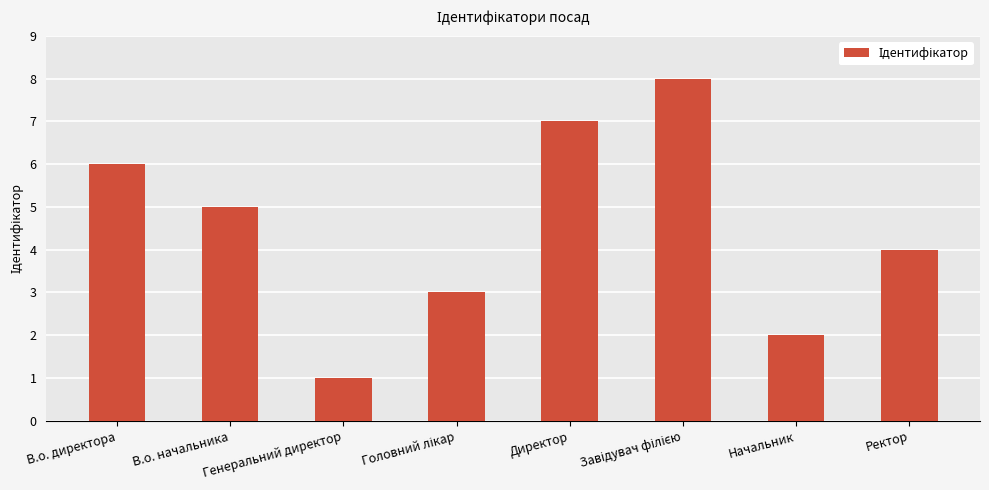

Where is the data nearest to the value 4?

Ректор